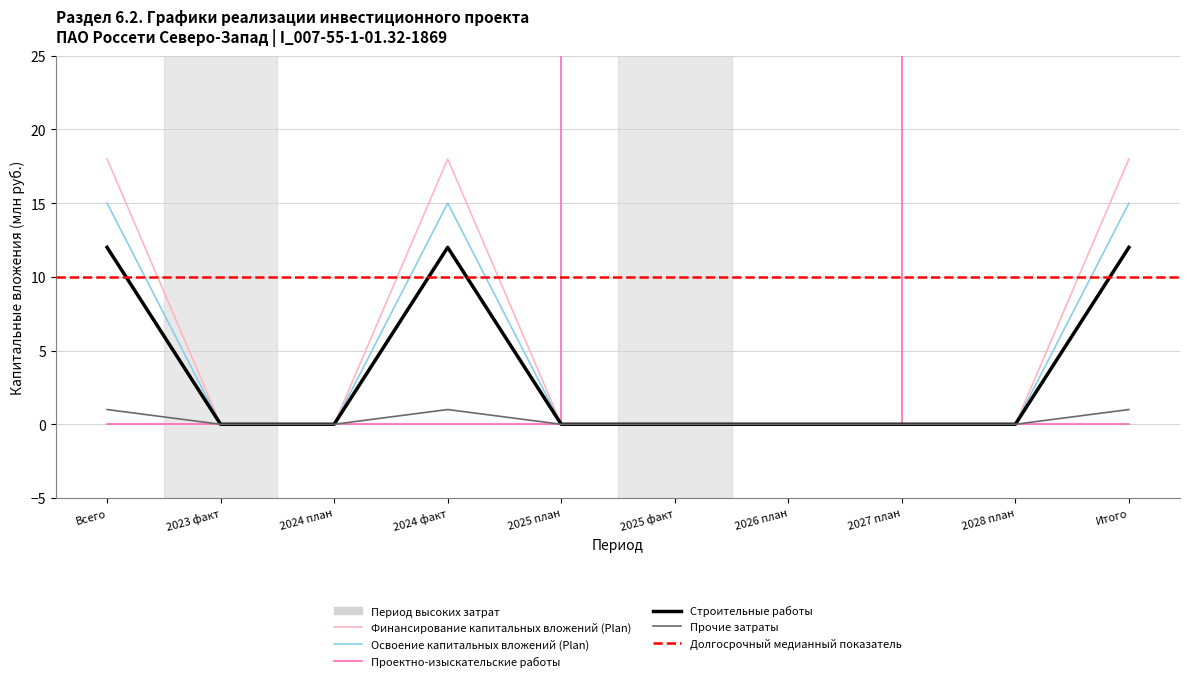

Count the number of categories in the chart.

10